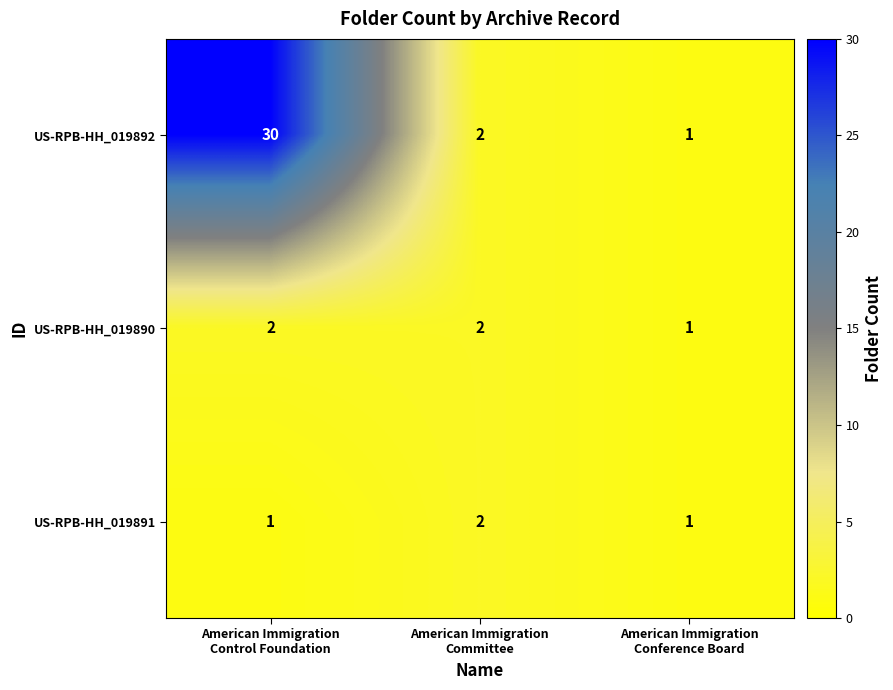

Which series has the widest spread of values?

US-RPB-HH_019892